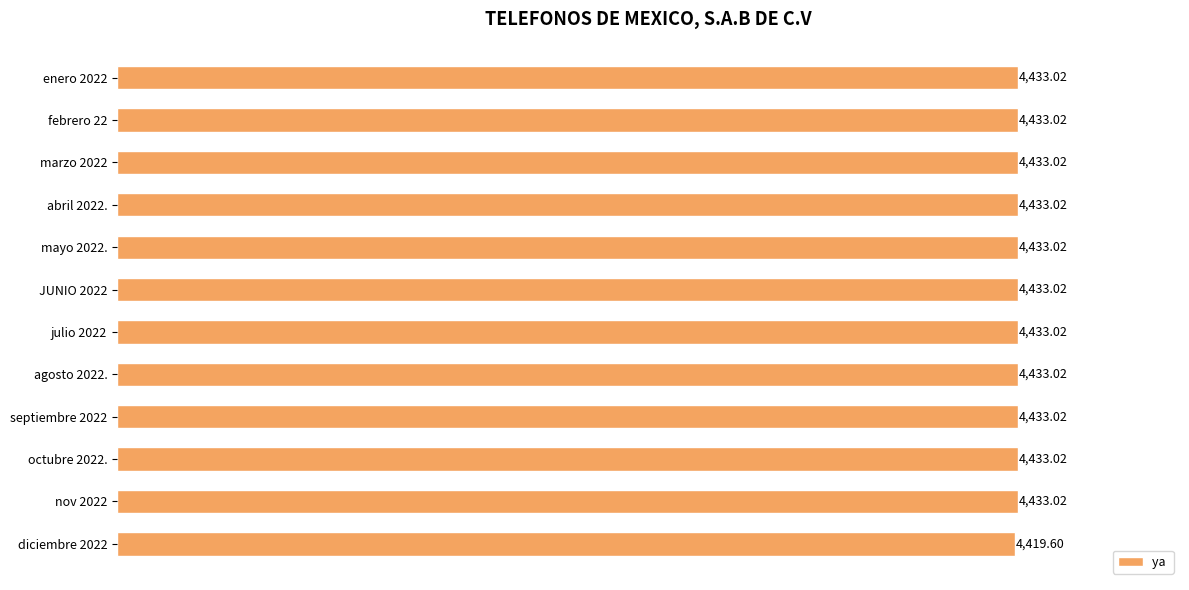

What is the sum of all values?

53182.8